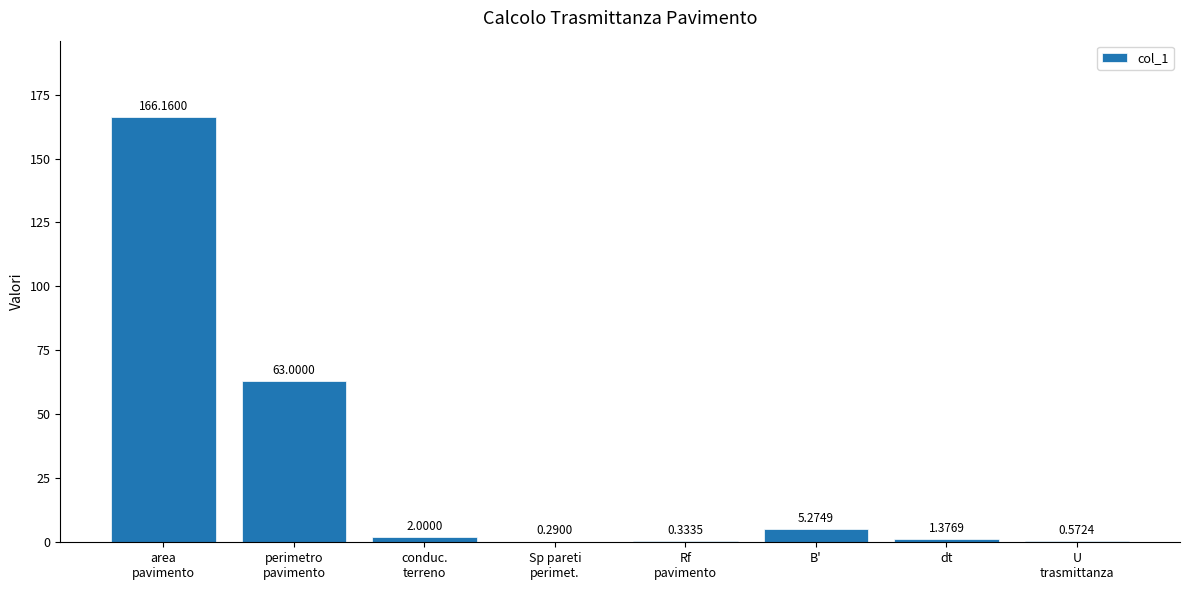

What value does the data have at area
pavimento?

166.2